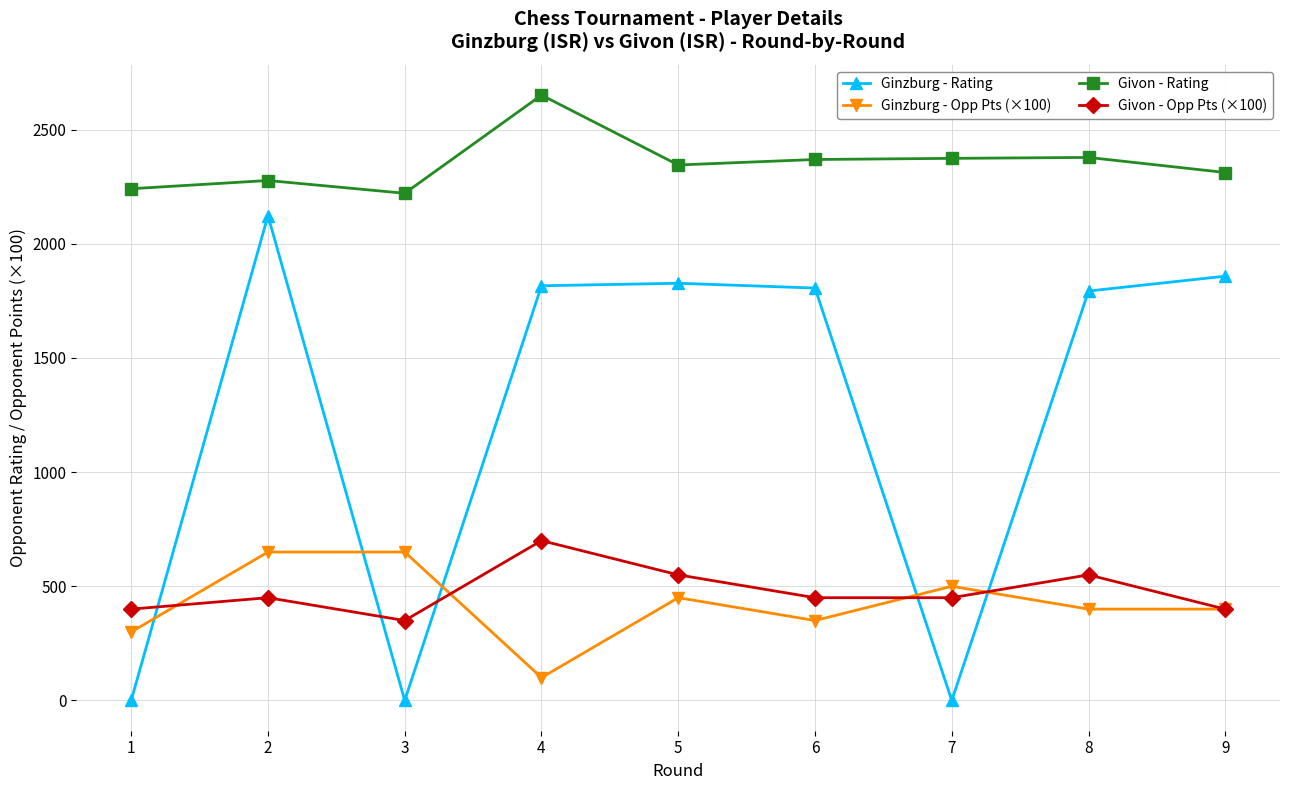

What is the total value across all series at 3?

3221